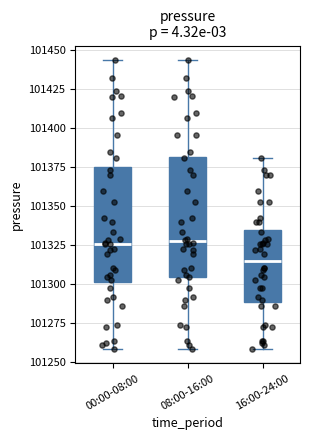

Where does the median line of the box for 08:00-16:00 sit on the y-axis? The values are not printed on the chart, so give them approximately, as read against the axis.

101325